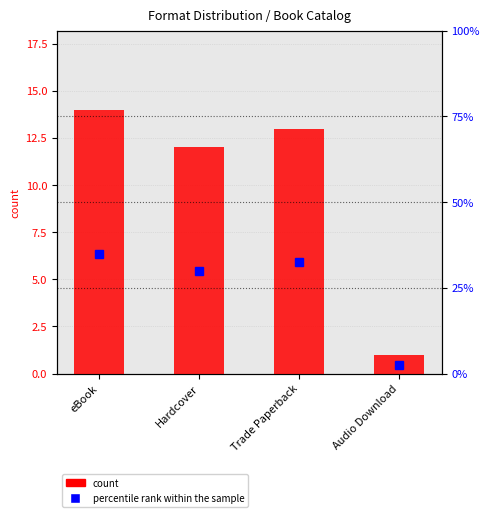

What is the approximate value of percentile rank within the sample at Trade Paperback?

32.5